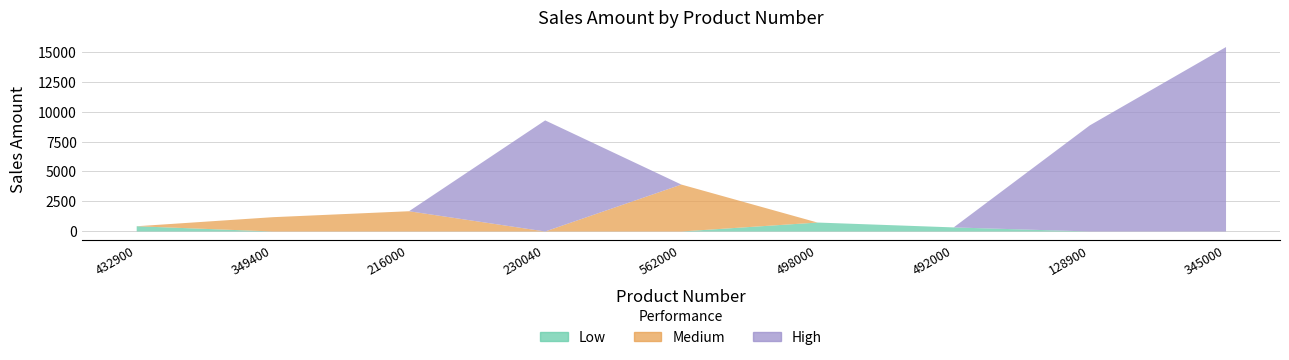

What is the sum of all High values?

33728